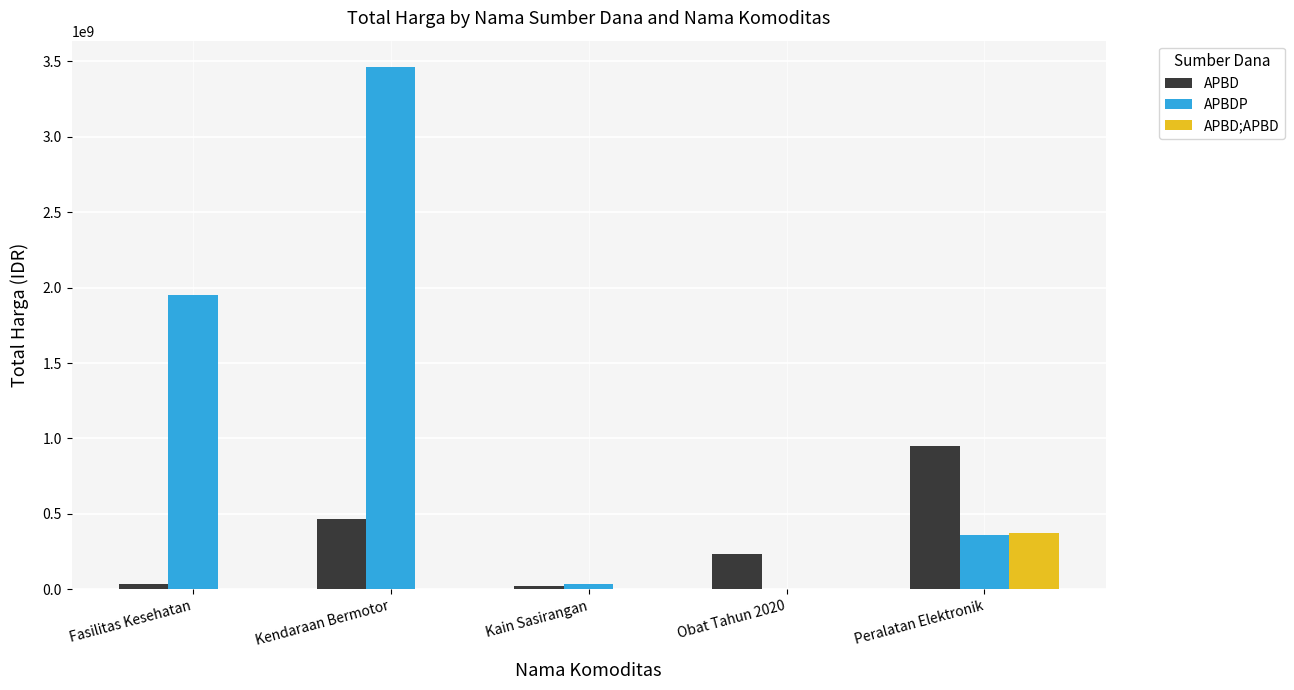

What is the sum of all APBD values?

1698548485